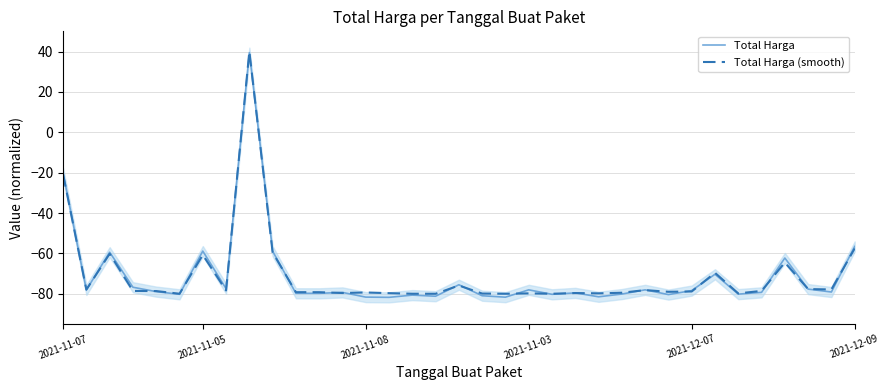

The value of Total Harga (smooth) at 7 is -78.4. True or false?

True